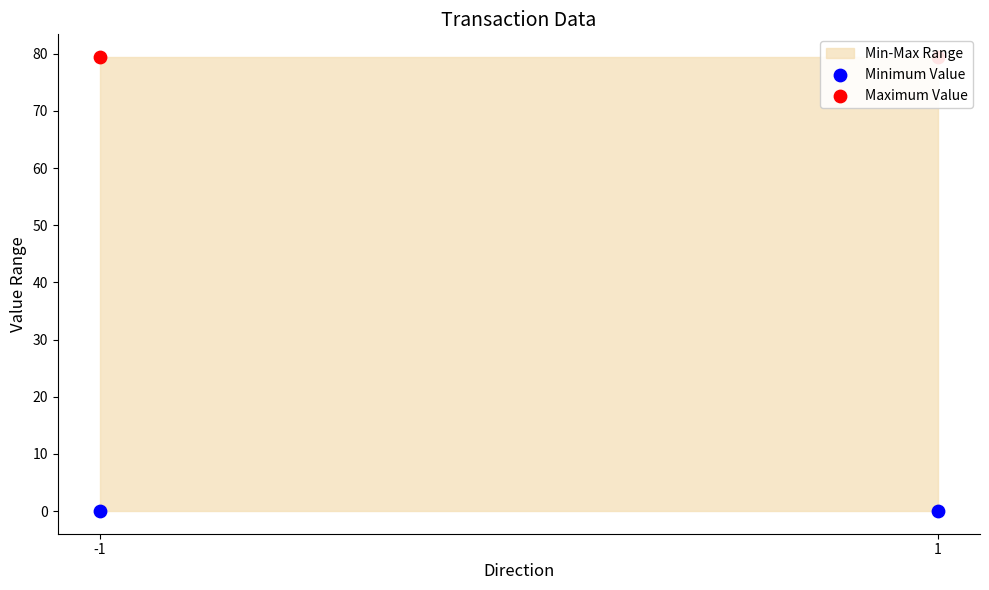

At which category is the sum across all series the highest?

-1